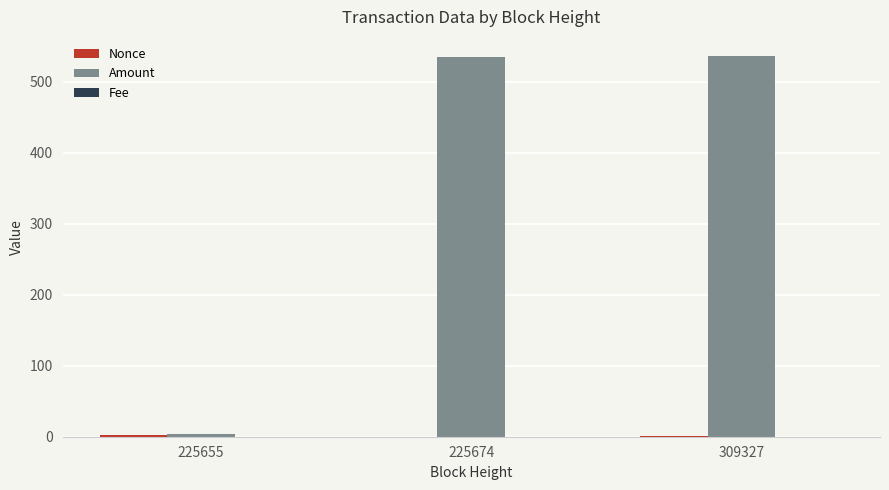

What is the sum of all Amount values?

1076.4